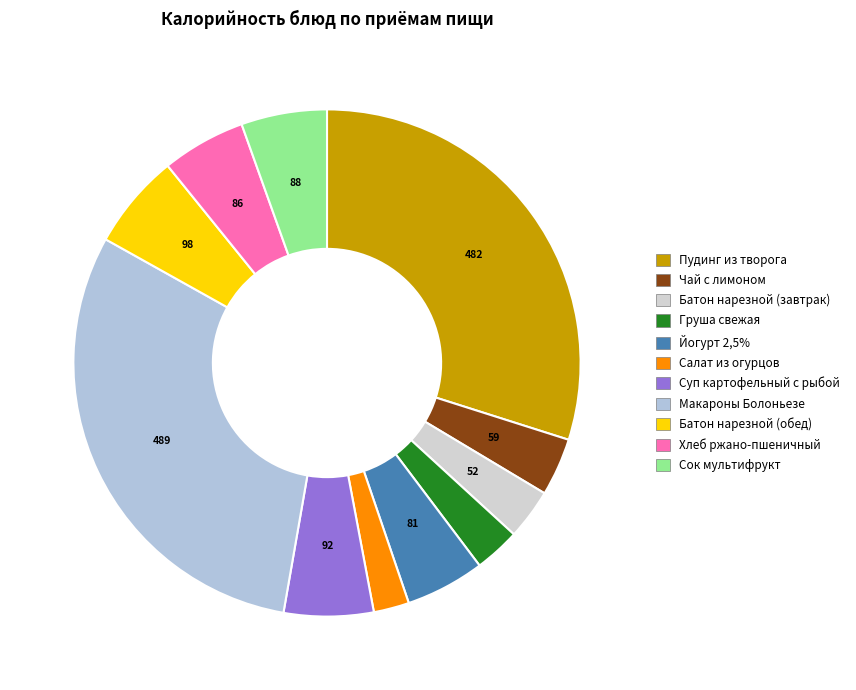

What is the ratio of the value at Салат из огурцов to the value at Груша свежая?

0.8